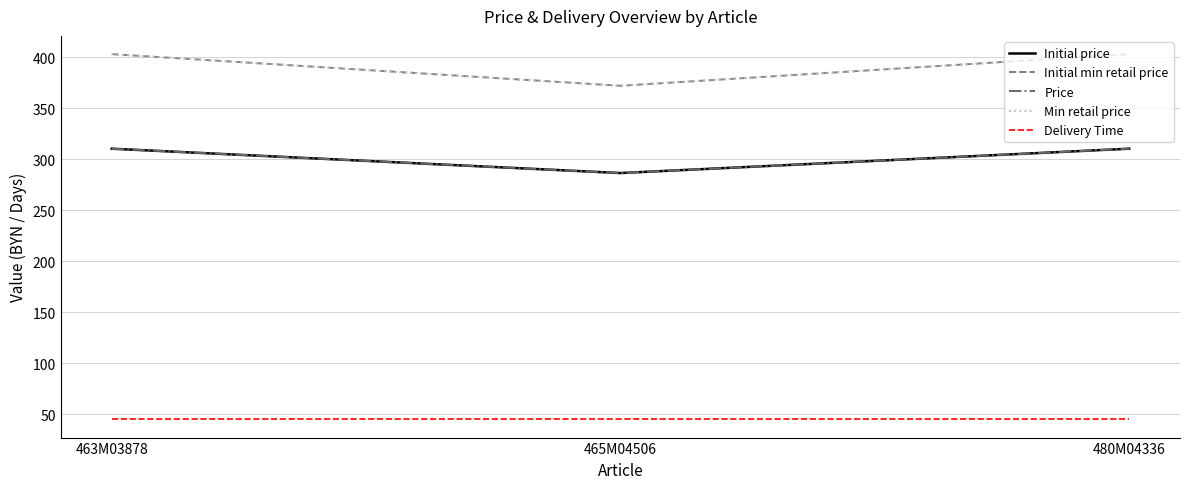

Does the chart display data point markers on the line(s)?

No